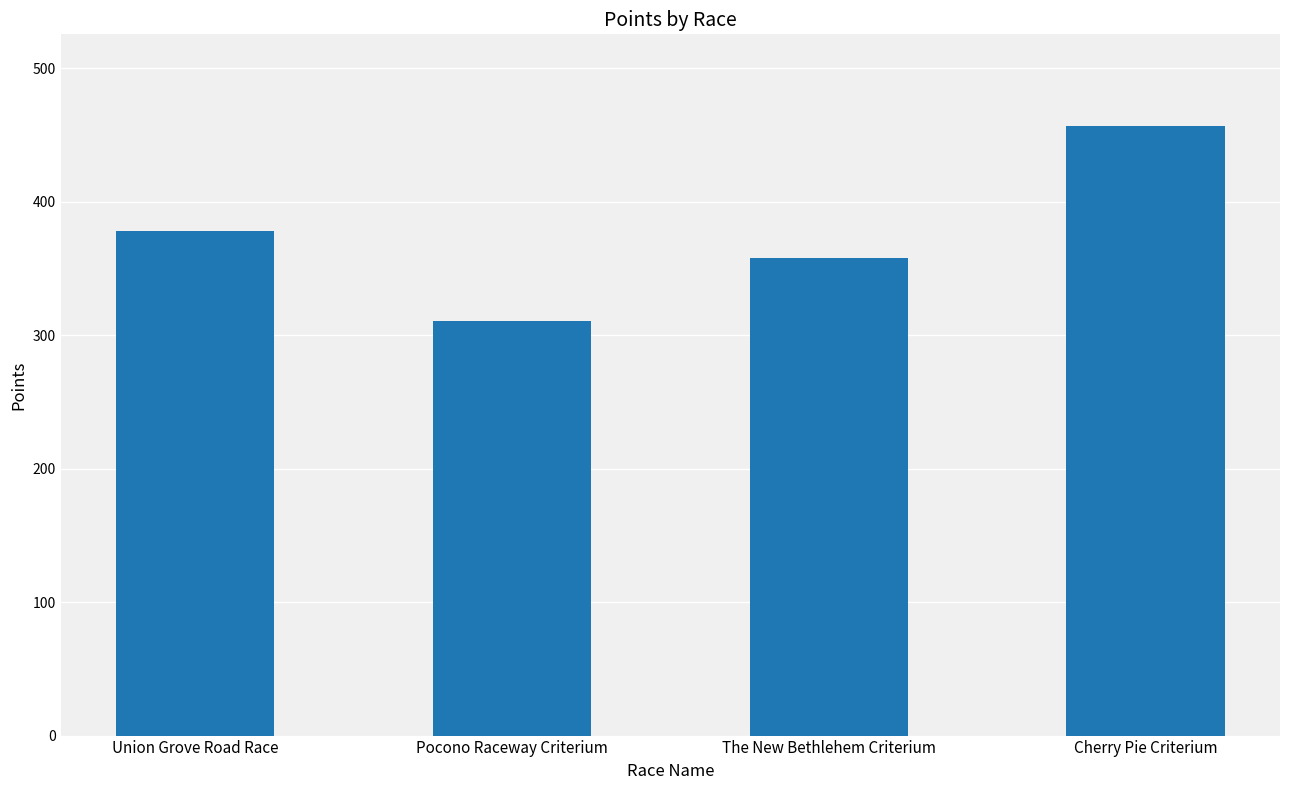

What is the label of the 4th bar from the left?

Cherry Pie Criterium